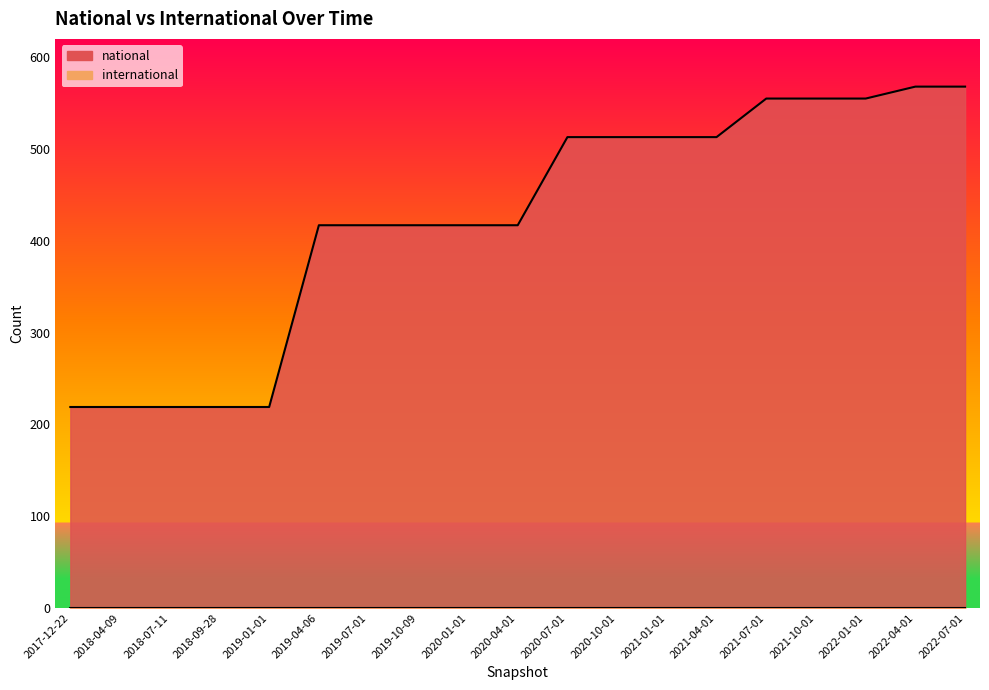

Reading left to right, what are all the values shown in this chart?

219	219	219	219	219	417	417	417	417	417	513	513	513	513	555	555	555	568	568